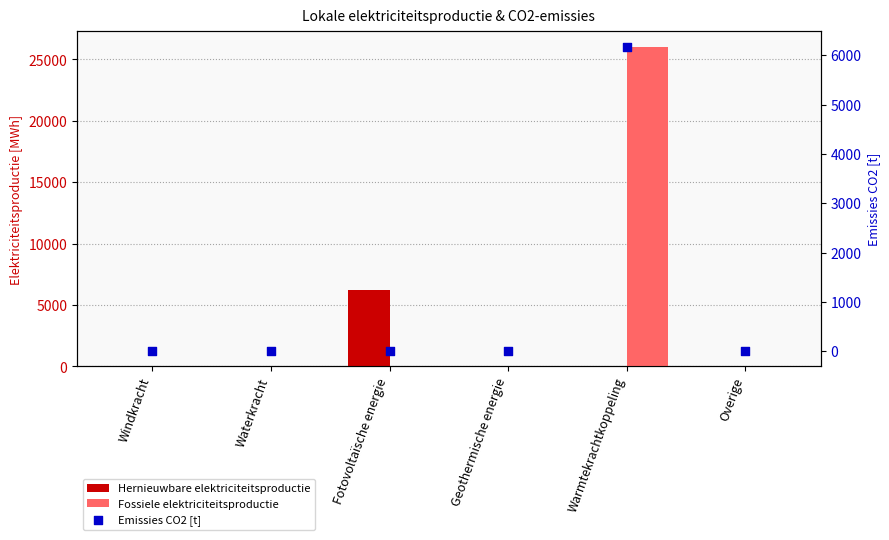

At how many categories does at least one series exceed 17828?

1